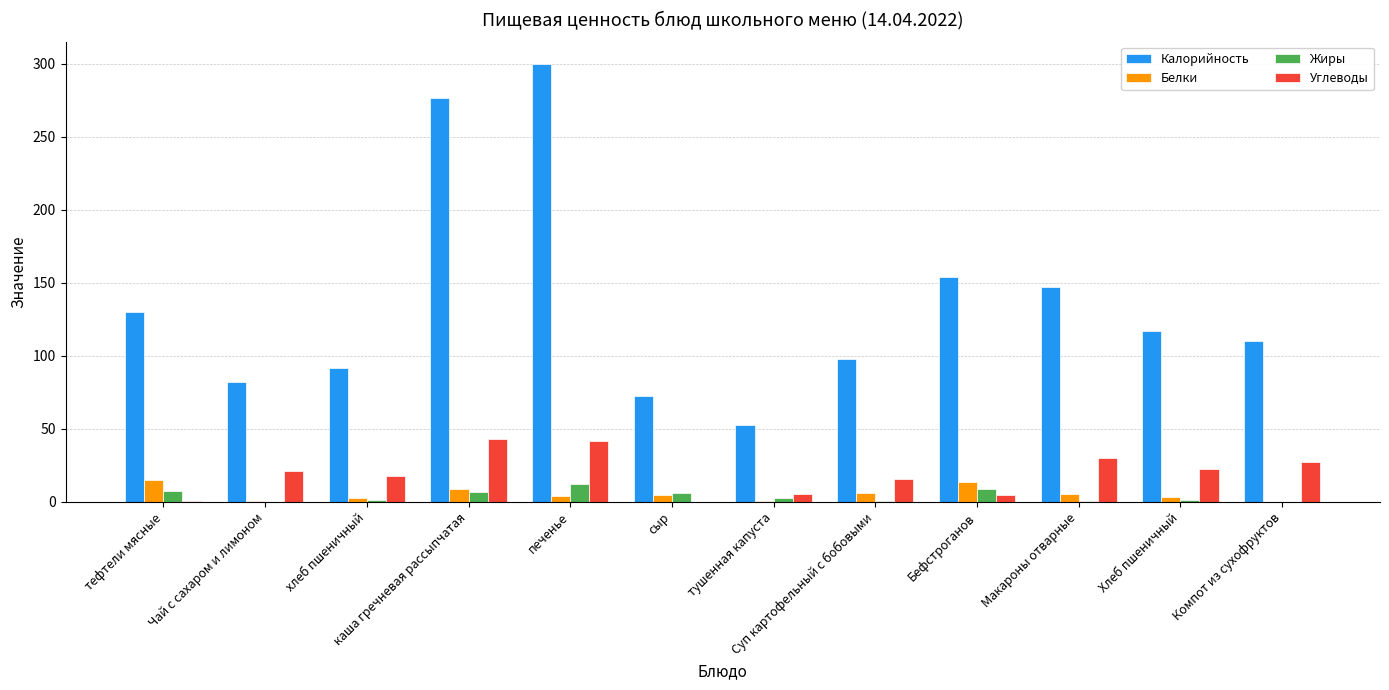

Which series has the largest total across all categories?

Калорийность